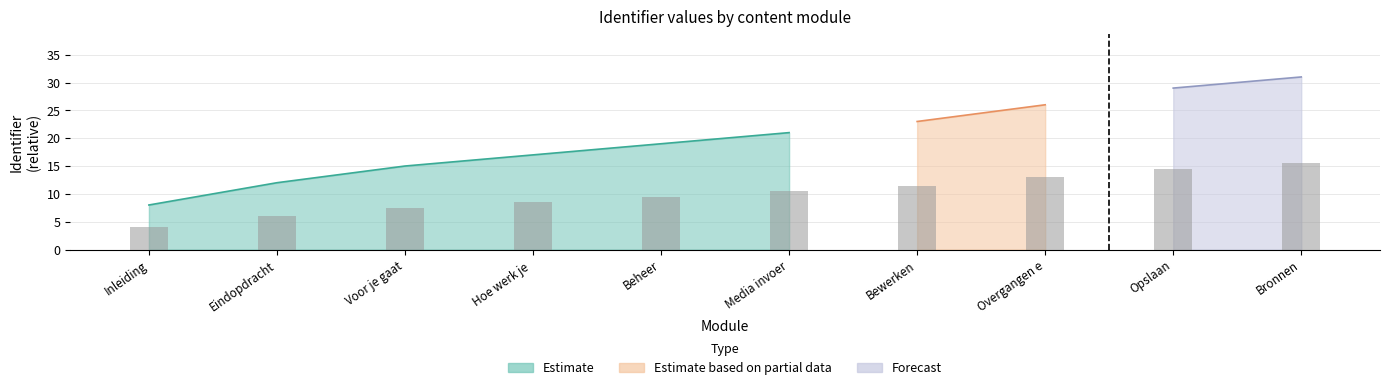

What is the value of the 3rd bar from the left?

7.5